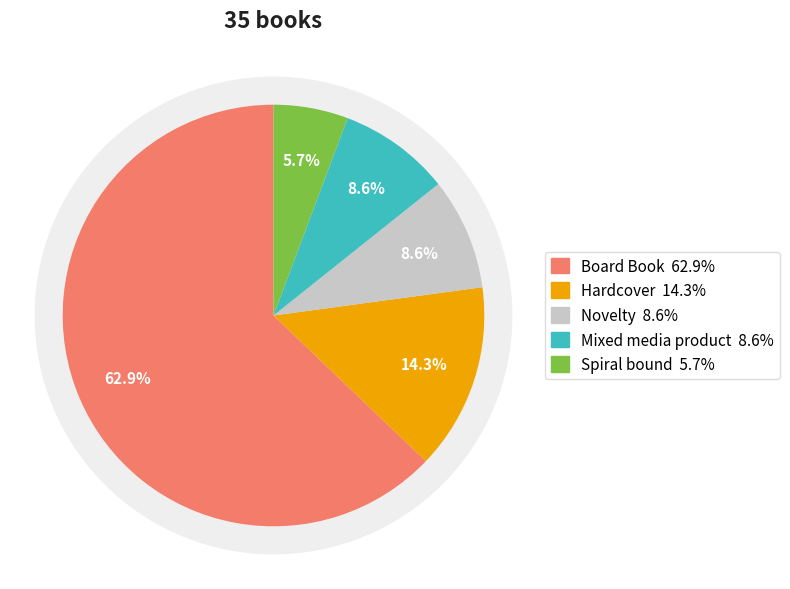

To the nearest percent, what percentage of the pie is Board Book?

63%